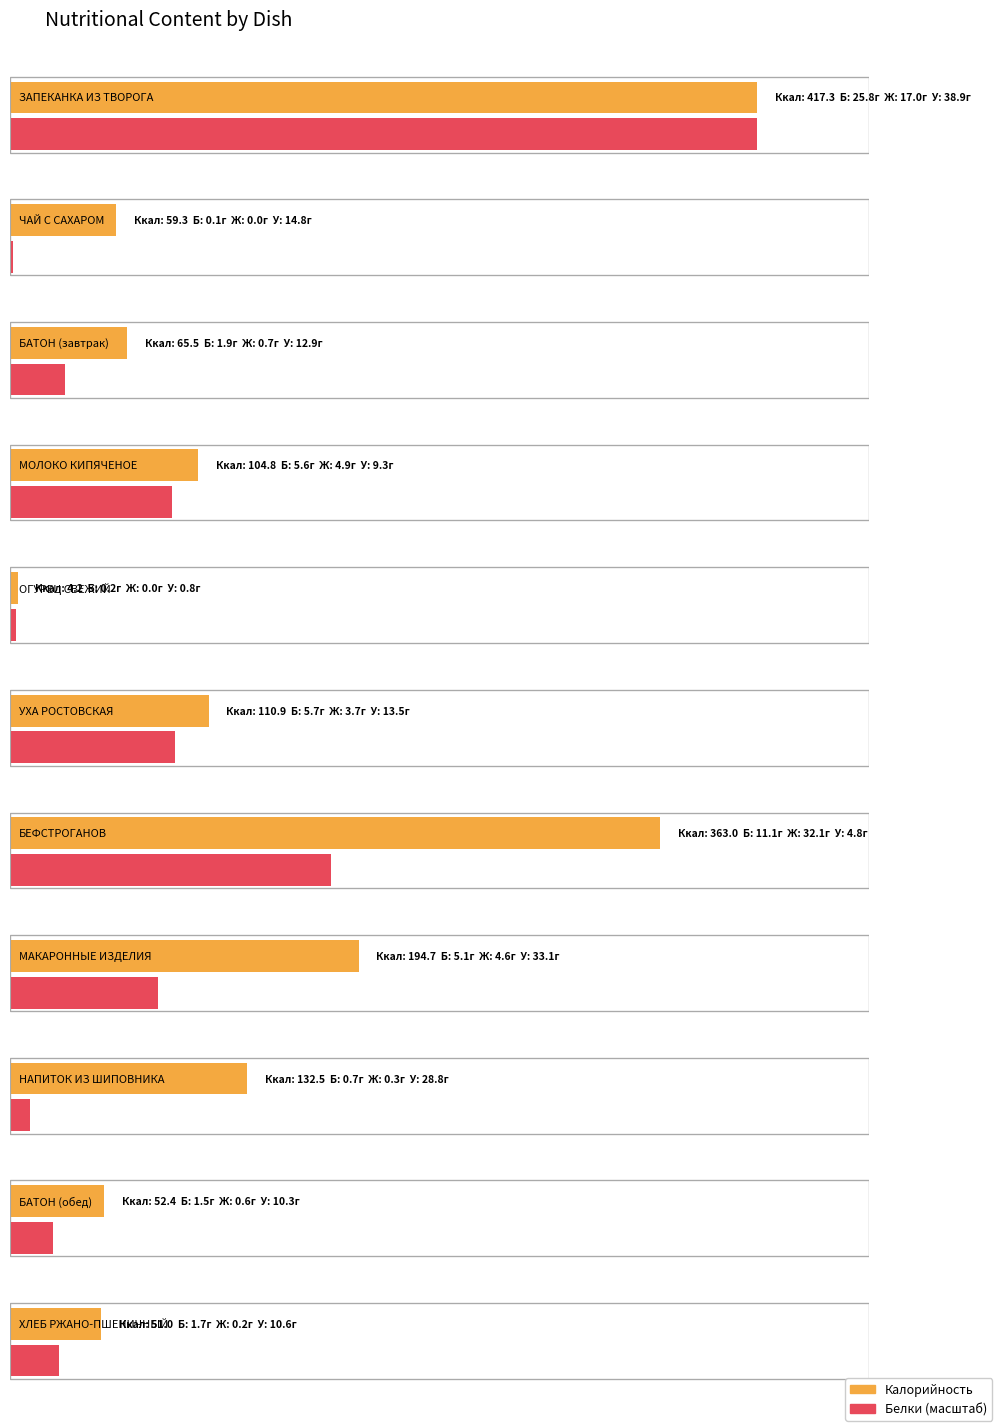

How many groups of bars are there?

11